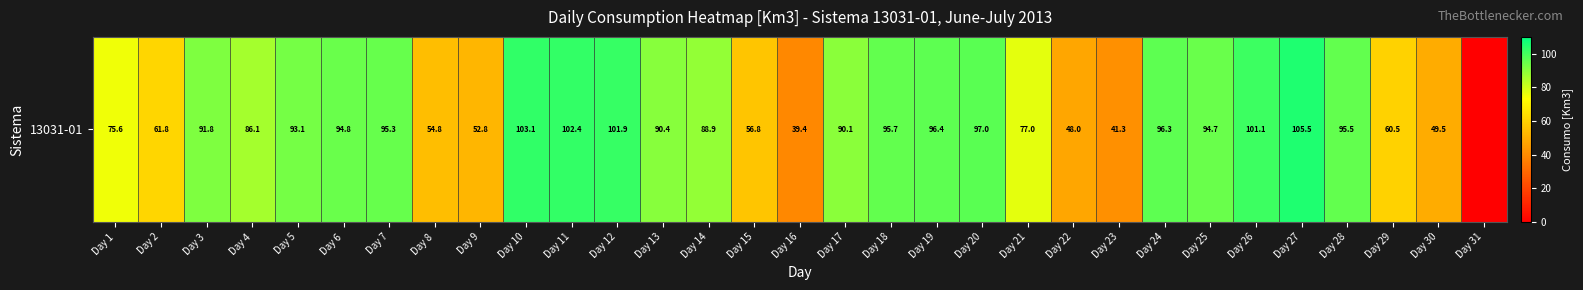

Is it true that the value at Day 10 is 25.7?

False